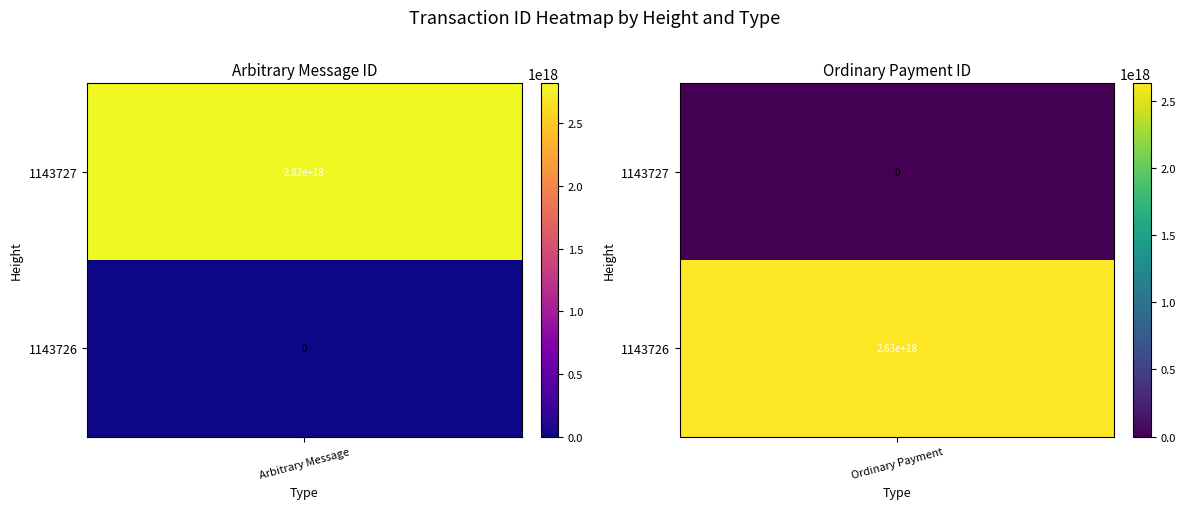

Reading left to right, transcribe all the data shown in this chart.

Arbitrary Message: 2817417408111115776	0
Ordinary Payment: 0	2630077702884528640